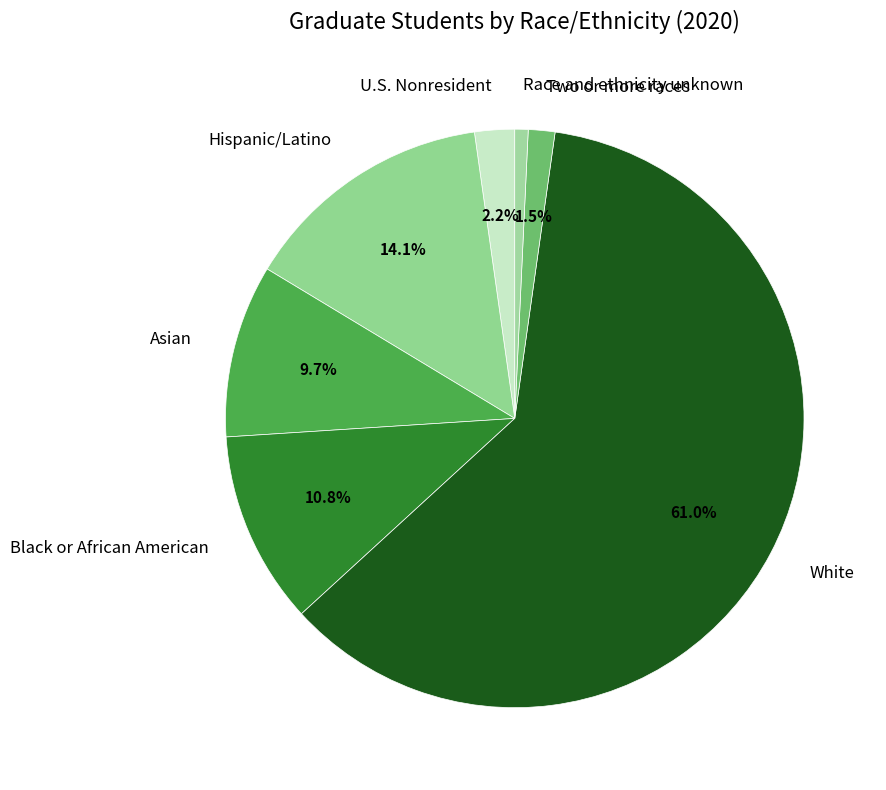

What percentage do Two or more races and U.S. Nonresident together represent?

3.7%